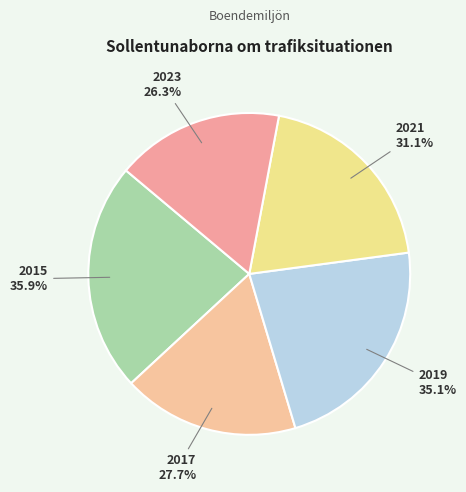

What is the change in value from 2015 to 2021?

-4.8